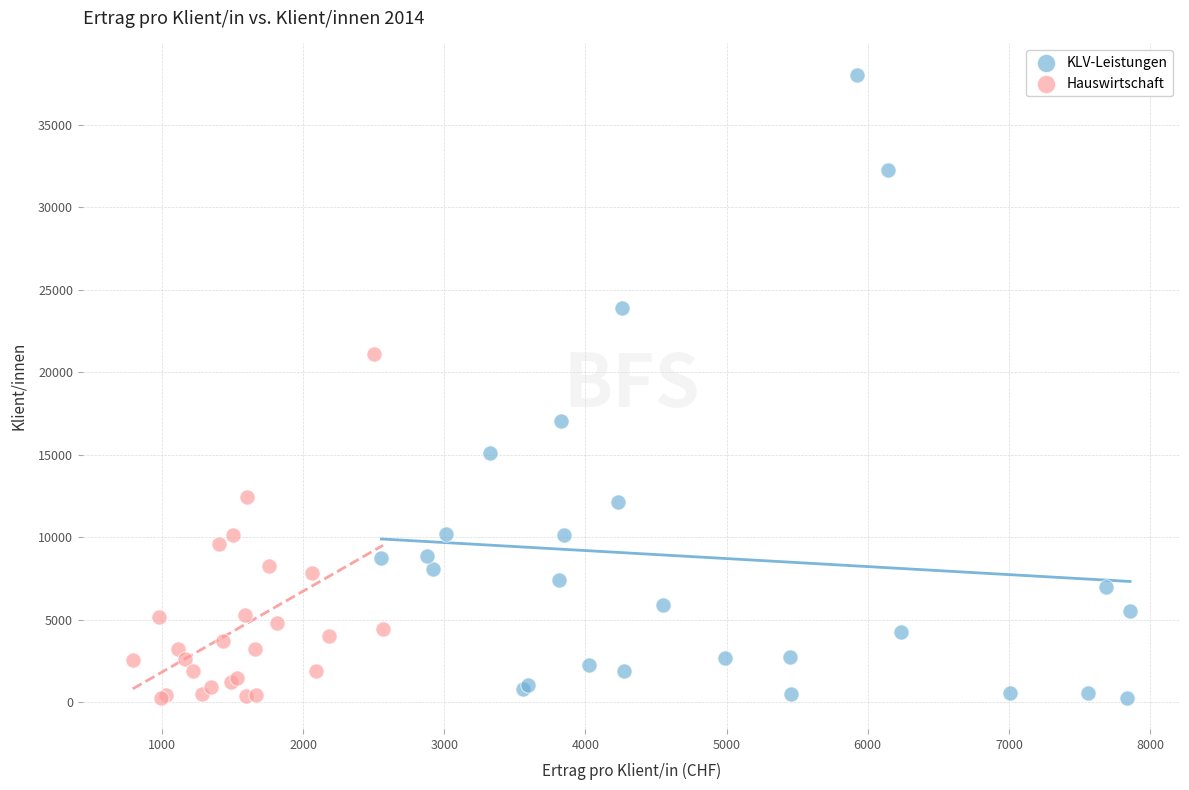

Which series contains the highest Y value?

KLV-Leistungen